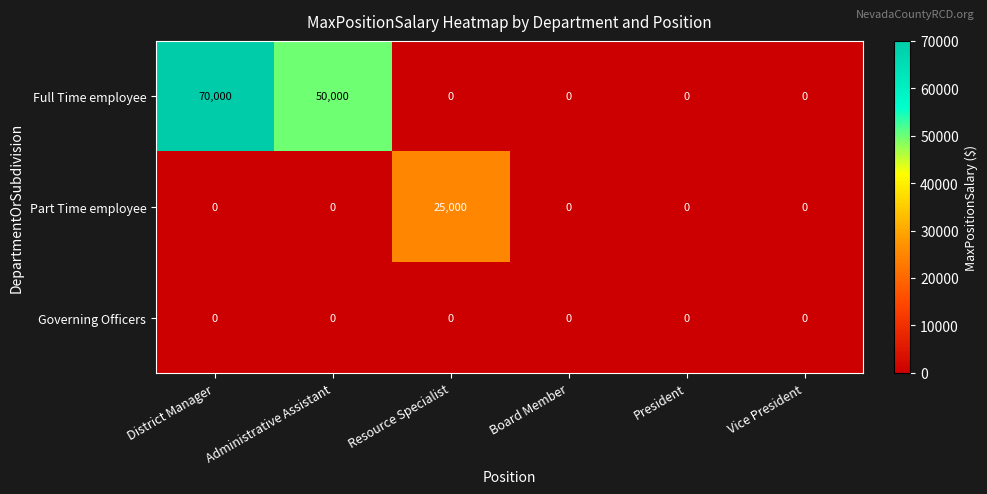

What is the maximum value shown in the chart?

70000